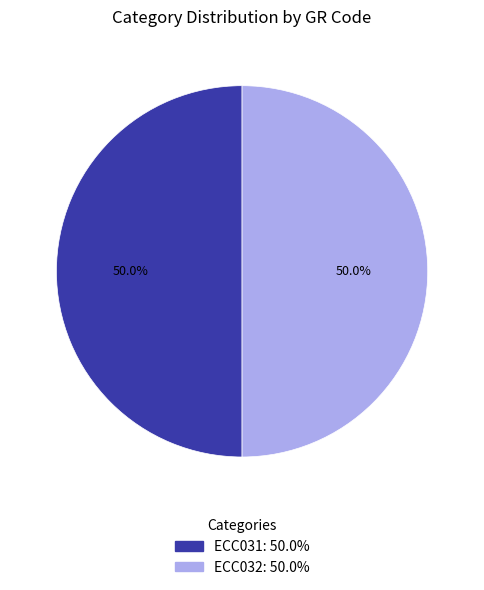

Approximately how many times larger is the value at ECC031 compared to ECC032?

1.0